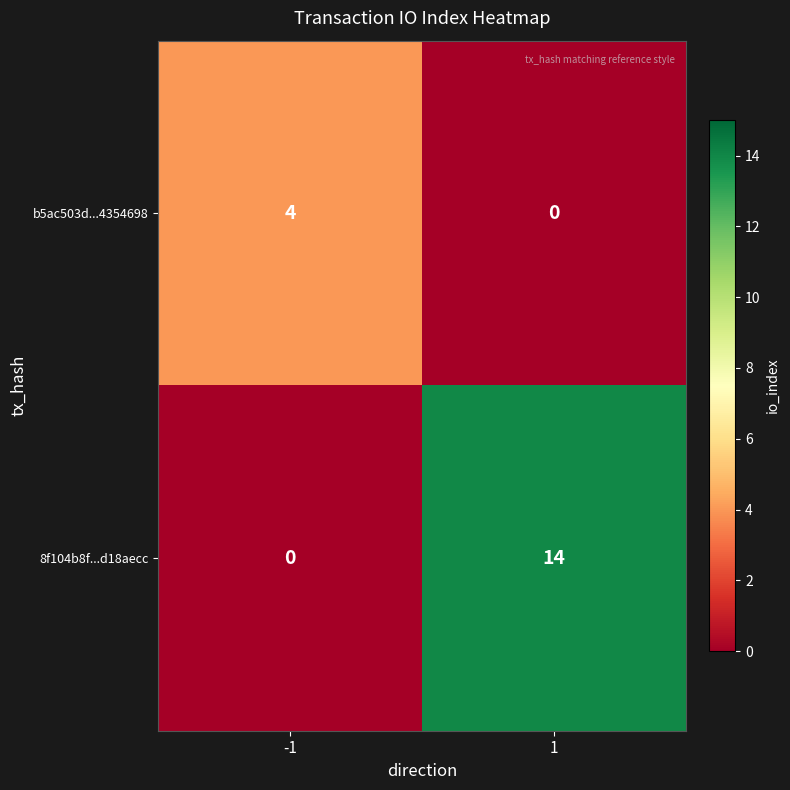

What is the maximum value for 8f104b8f...d18aecc?

14